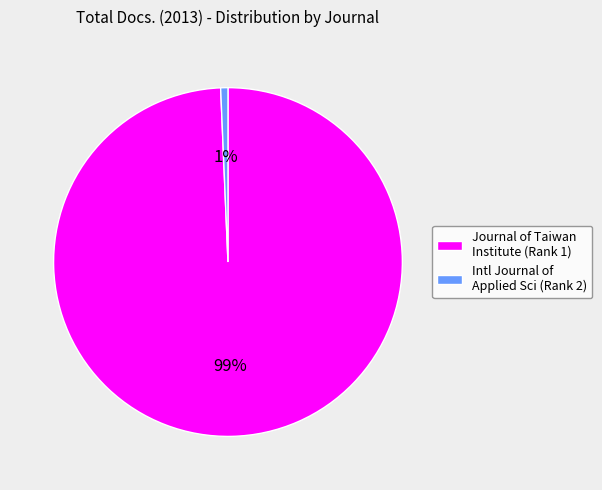

Do Journal of Taiwan Institute (Rank 1) and Intl Journal of Applied Sci (Rank 2) together represent more than half of the pie?

Yes